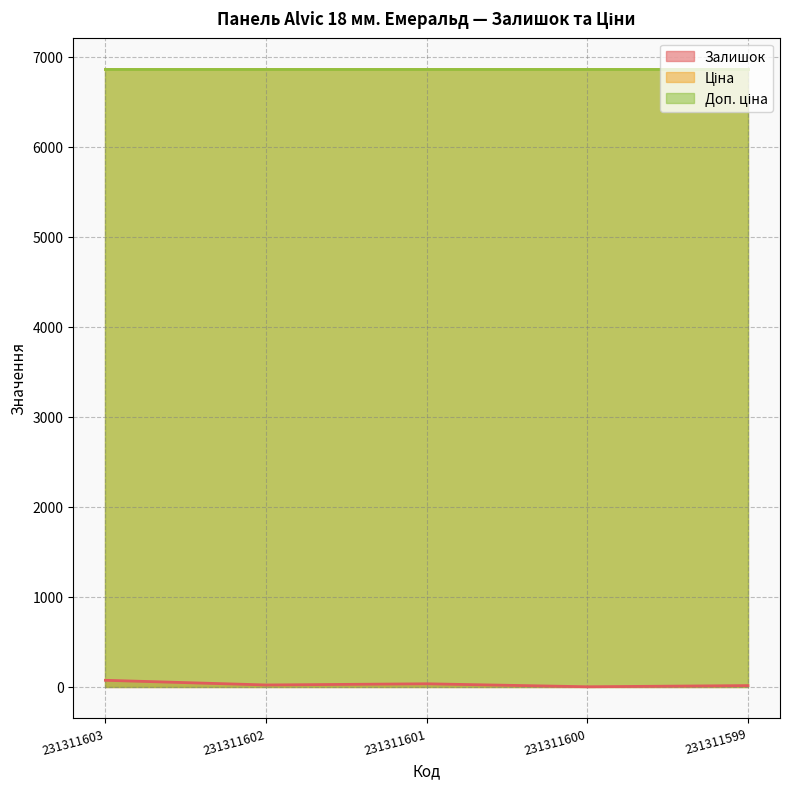

The Ціна series shows 6869.4 at 231311601. True or false?

True